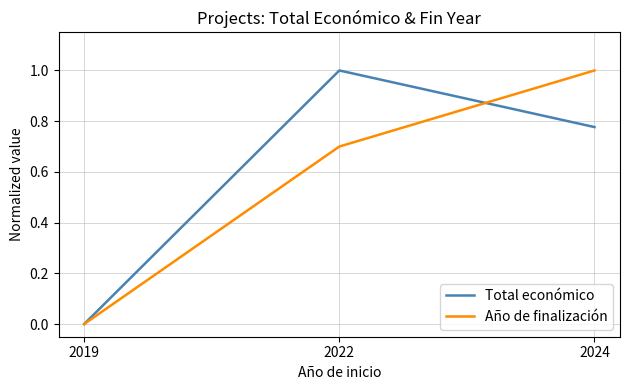

The Total económico series shows 0.0 at 2019. True or false?

True